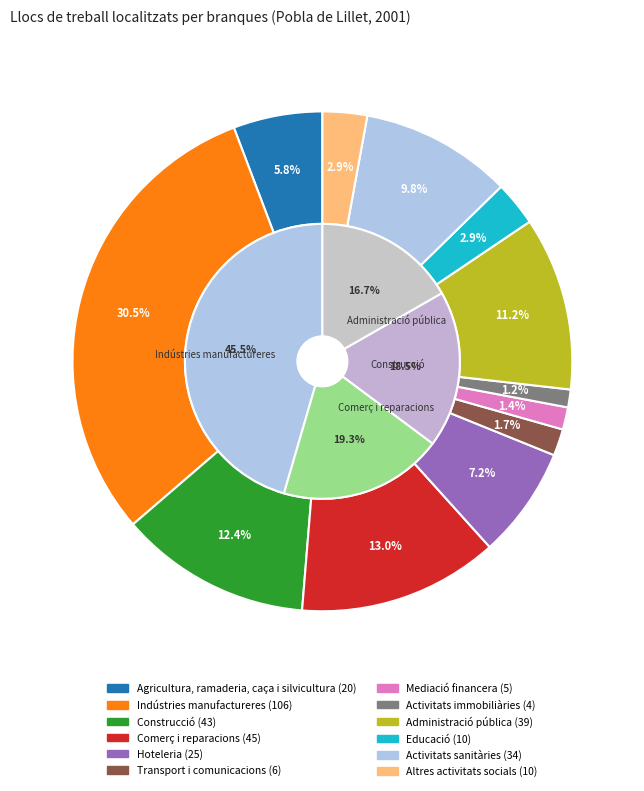

To the nearest percent, what is the difference between the largest and smallest slice percentages?

29%